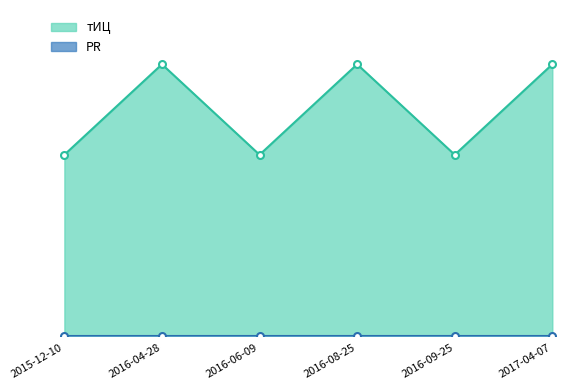

Where is the first local maximum?

2016-04-28